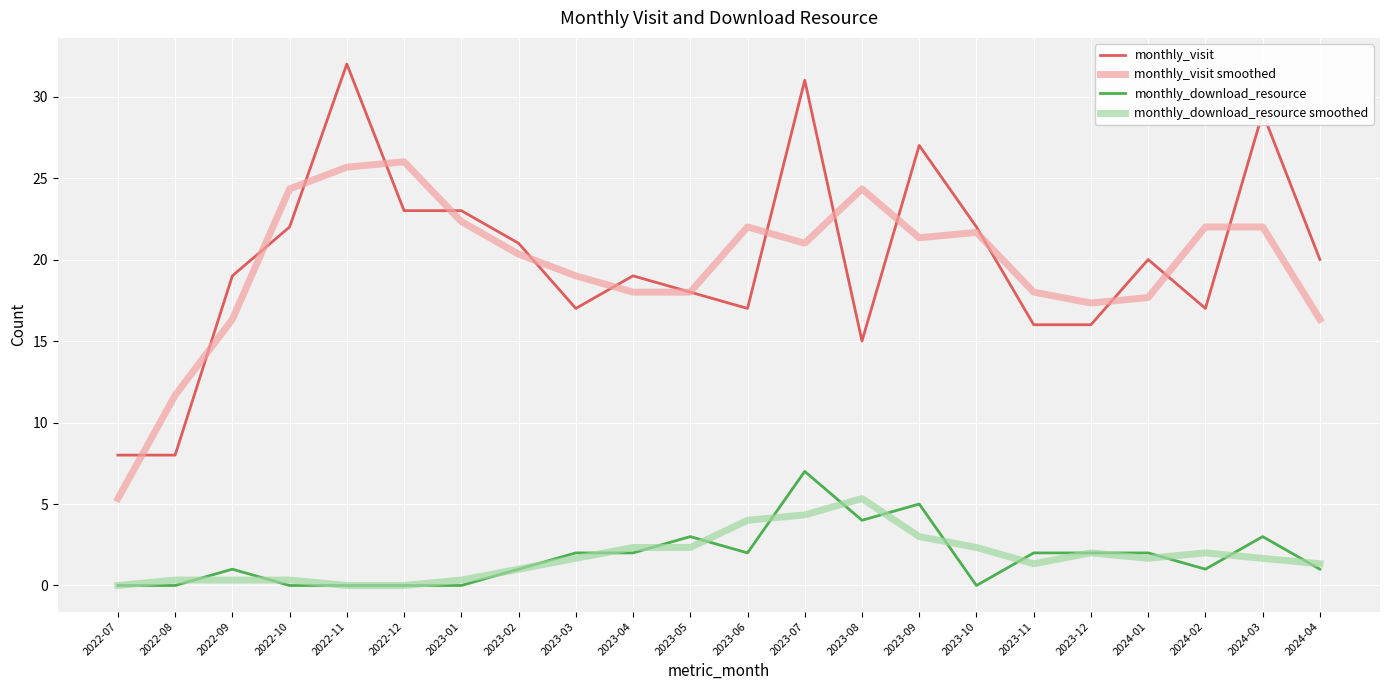

What is the maximum value for monthly_download_resource smoothed?

5.3